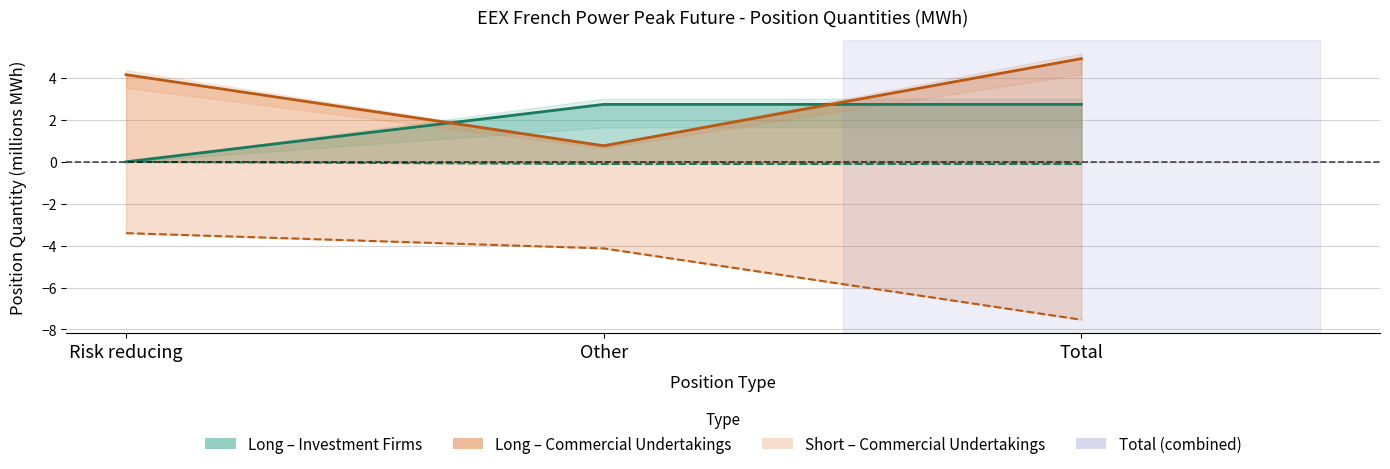

At which label does Long_Commercial first exceed 4?

Risk reducing